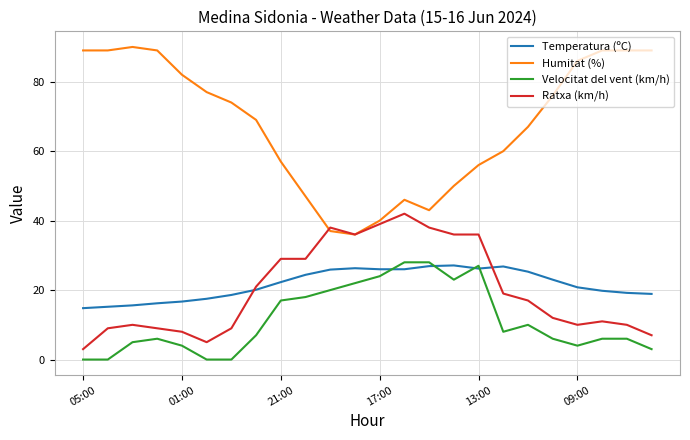

Which series has the widest spread of values?

Humitat (%)